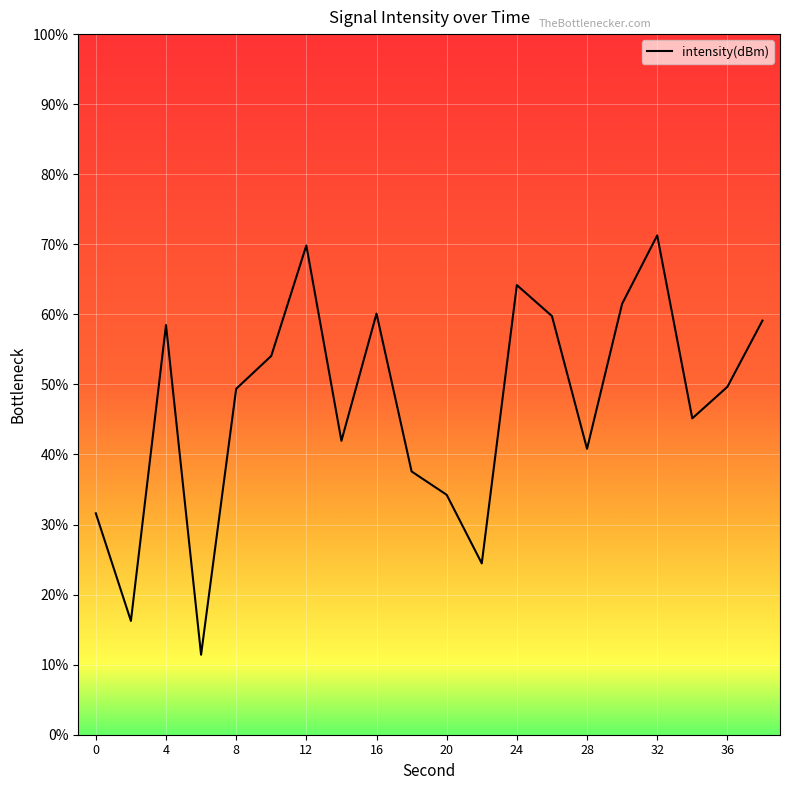

Does the chart display data point markers on the line(s)?

No